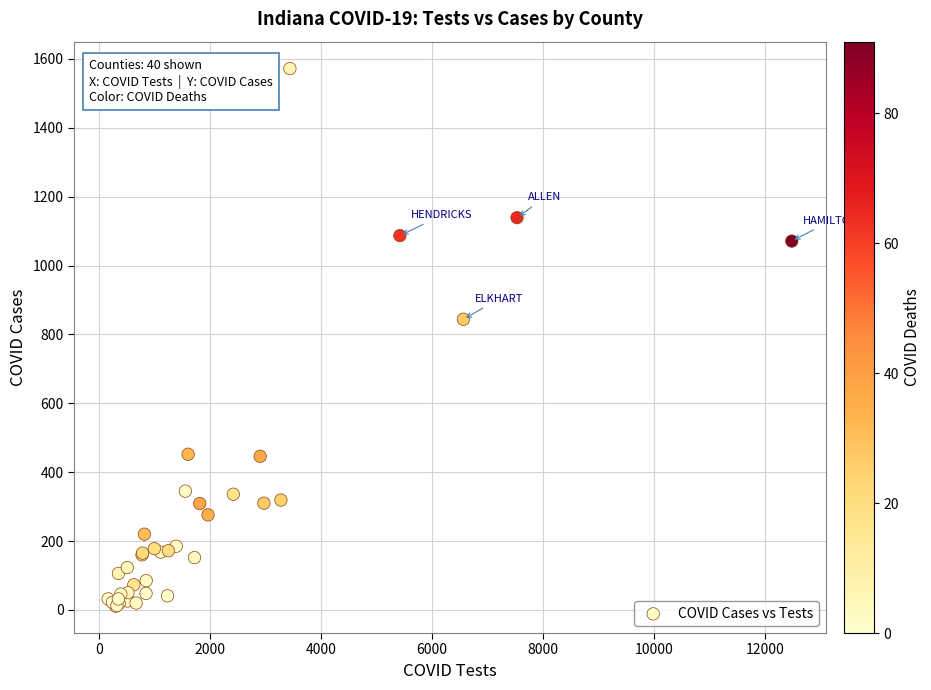

What Y value in the scatter plot is closest to 791?

844